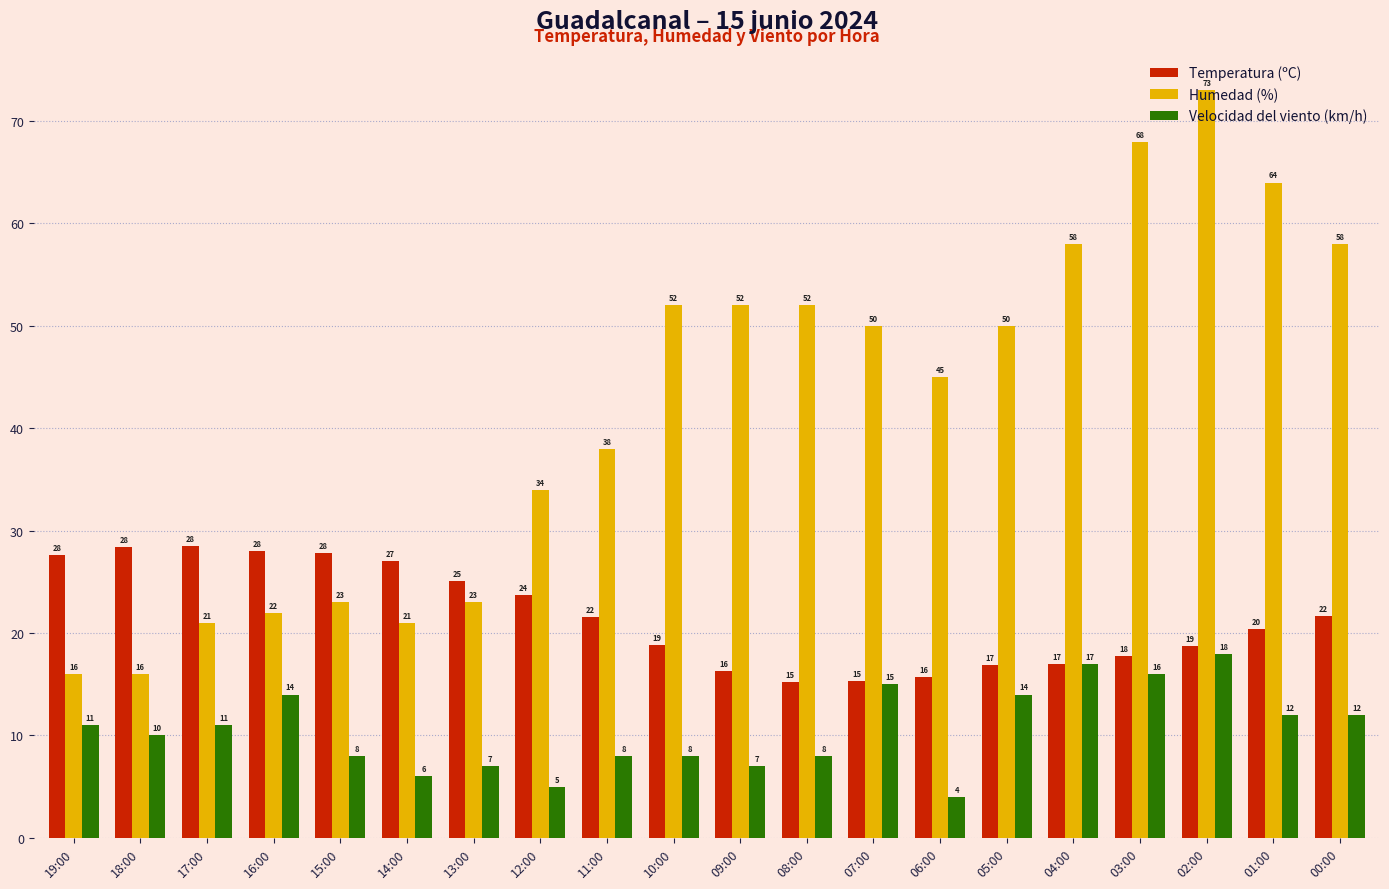

Between 10:00 and 01:00, which series saw the biggest shift?

Humedad (%)